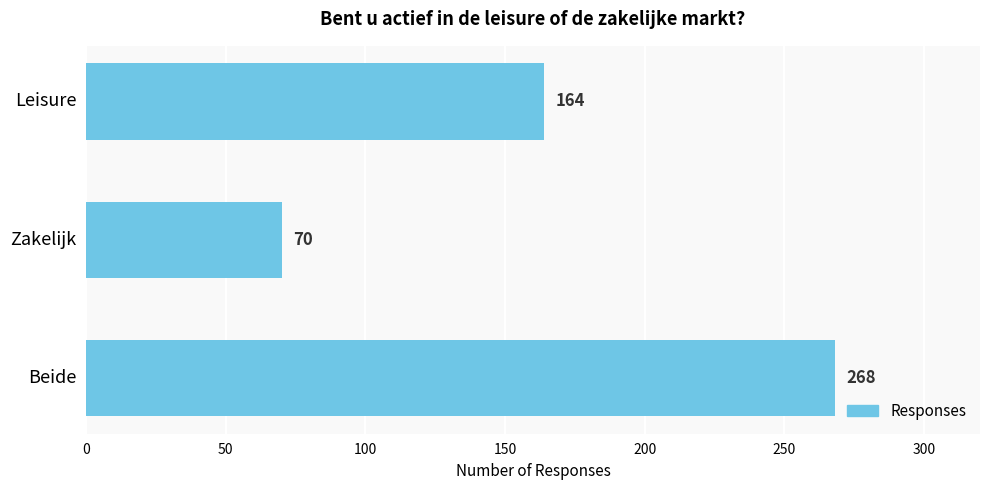

Are the bars grouped side by side (vs. stacked)?

No